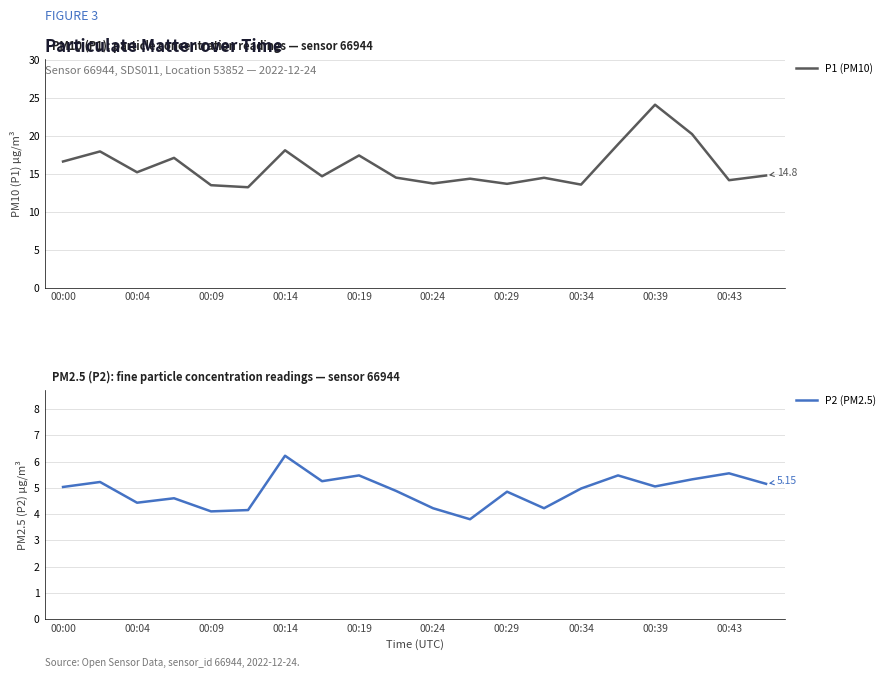

The P1 (PM10) series shows 13.6 at 00:34. True or false?

True